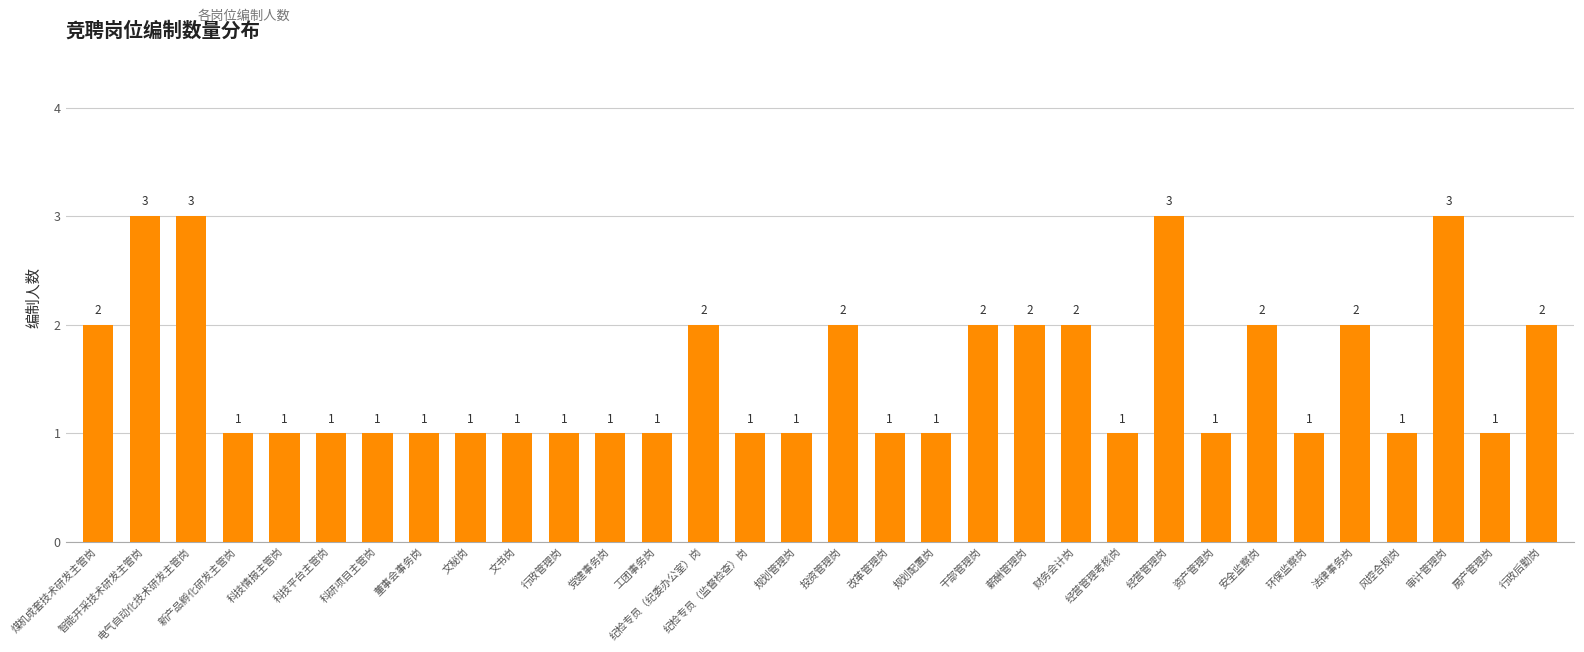

How many categories are shown in the chart?

32